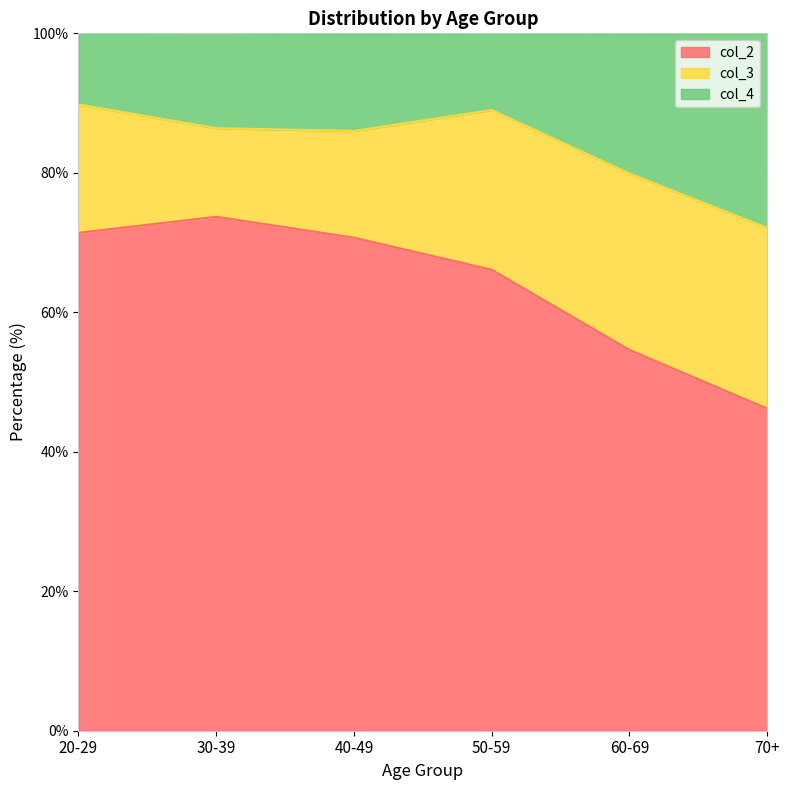

True or false: col_2 and col_4 intersect in this chart.

False